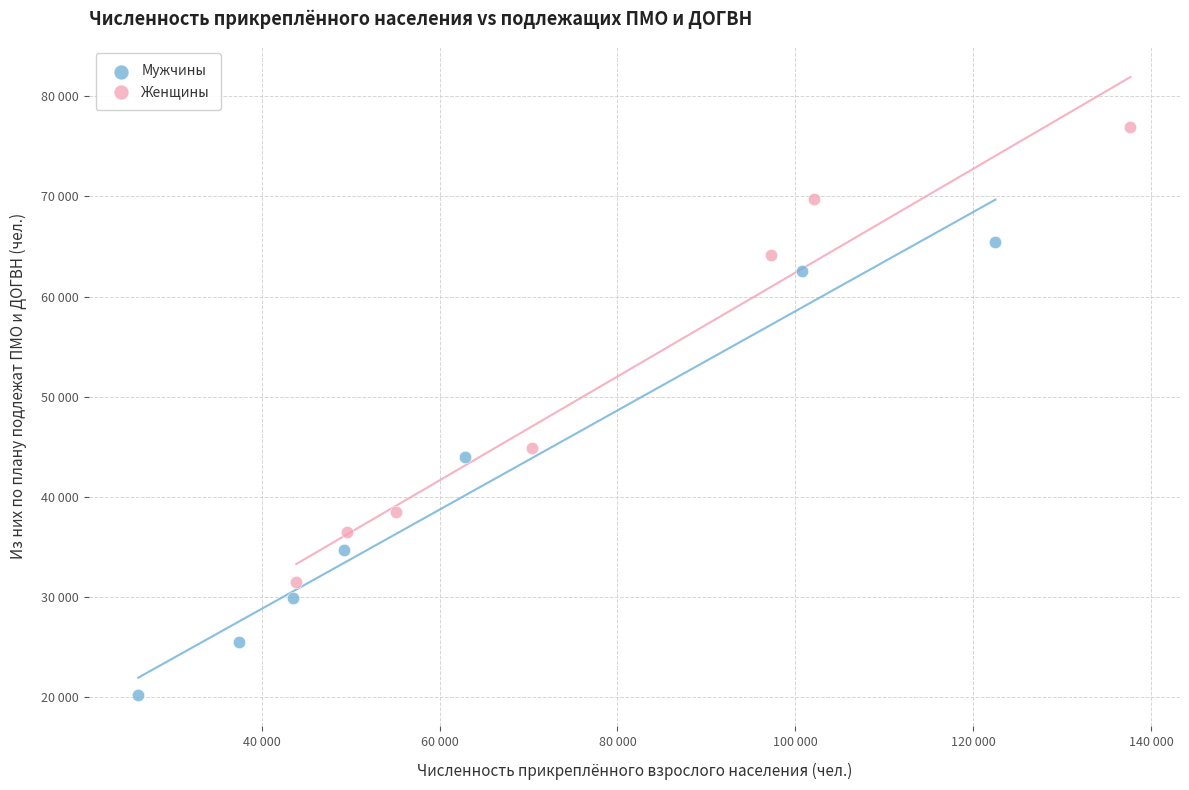

Which series contains the highest Y value?

Женщины